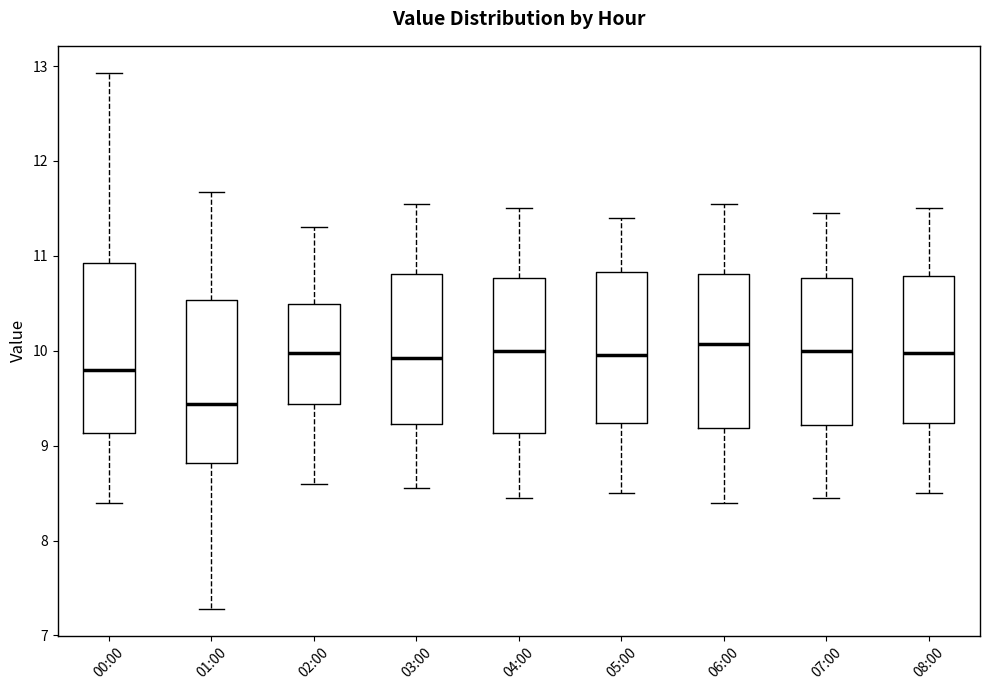

Where does the lower whisker of the box for 03:00 end on the y-axis? The values are not printed on the chart, so give them approximately, as read against the axis.

8.6